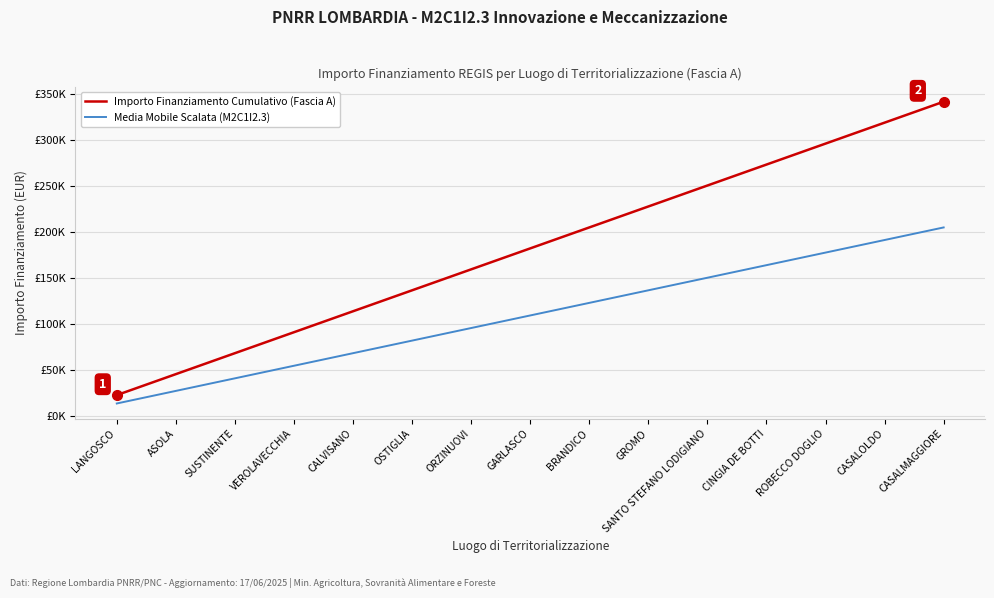

What are all the series names shown in the legend?

Importo Finanziamento Cumulativo (Fascia A), Media Mobile Scalata (M2C1I2.3)